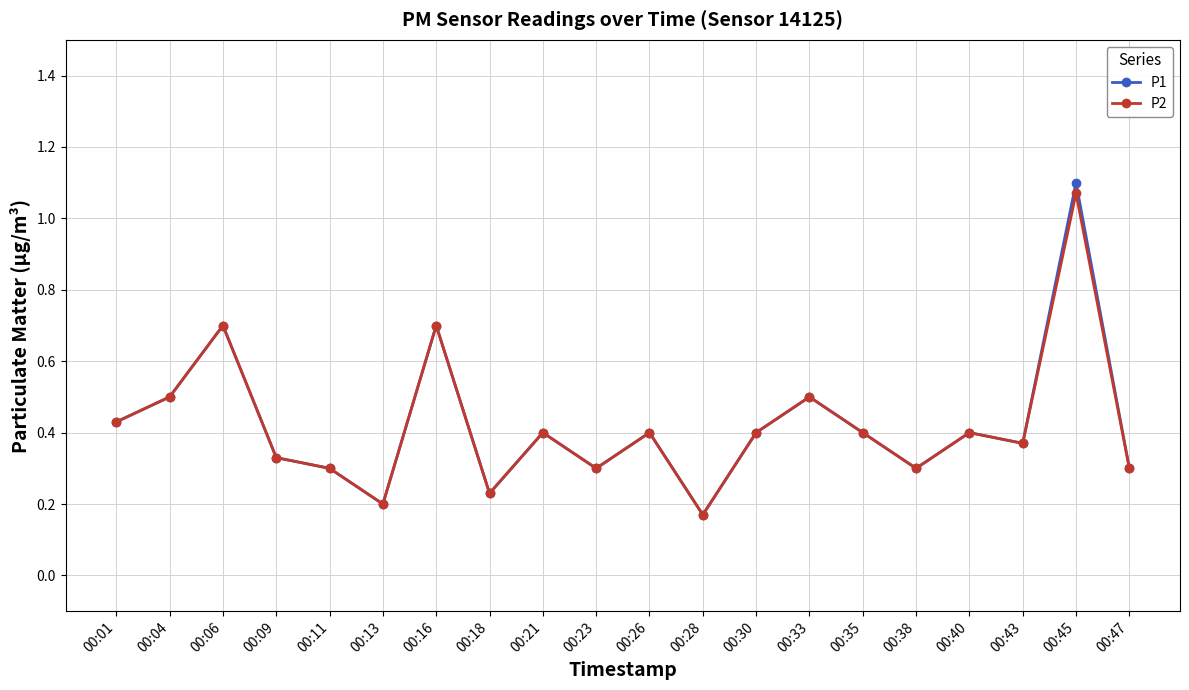

What is the value of the P2 point at the 14th from the left?

0.5